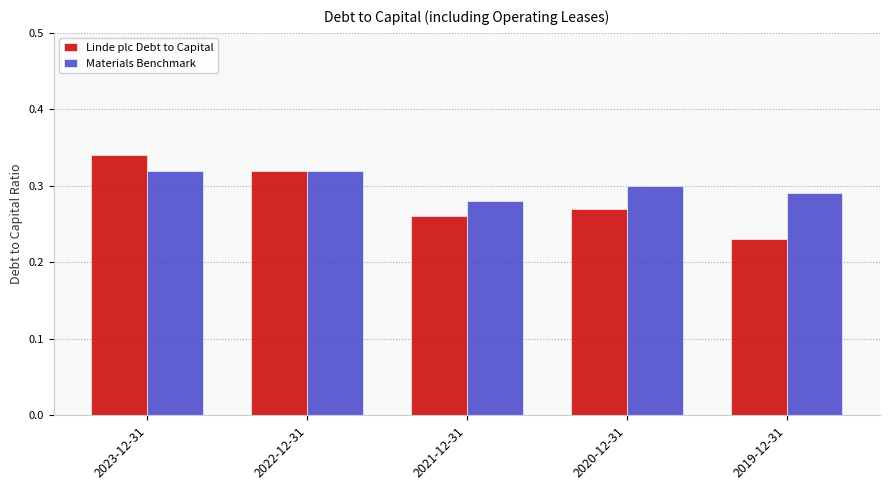

Which series has the largest range (max minus min)?

Linde plc Debt to Capital